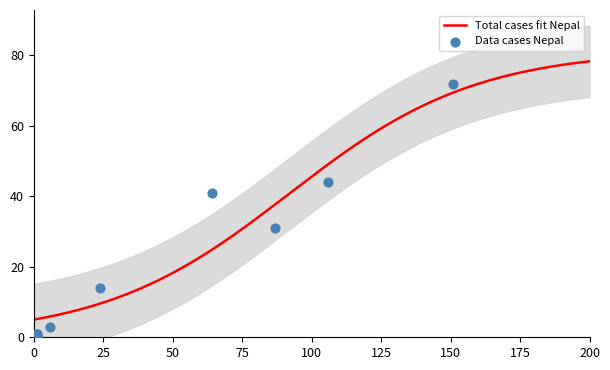

What is the maximum value for Total cases fit Nepal?

78.3